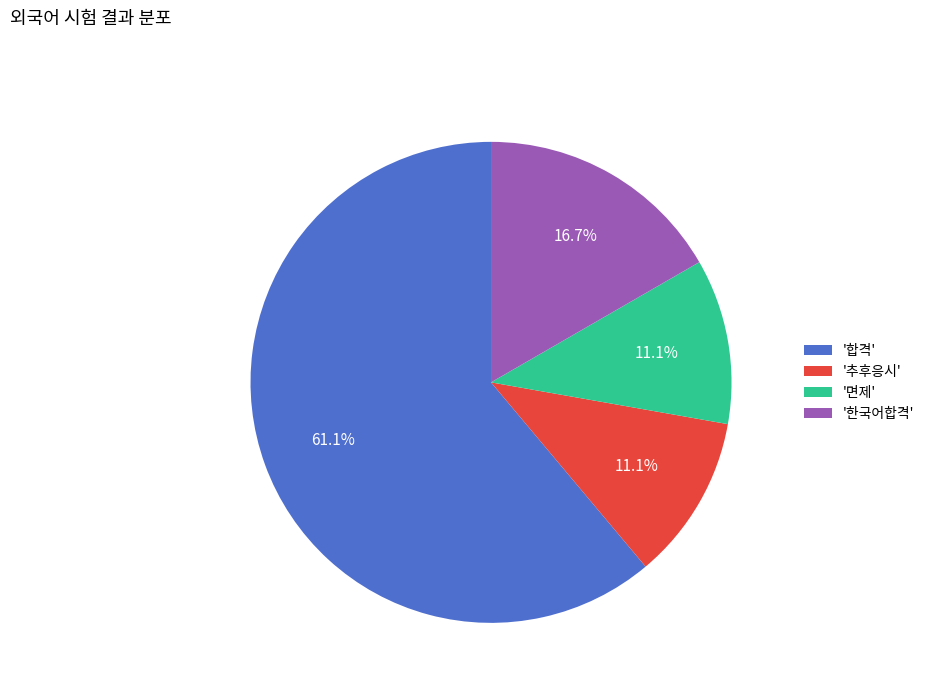

Combined, do '추후응시' and '한국어합격' account for over 50%?

No